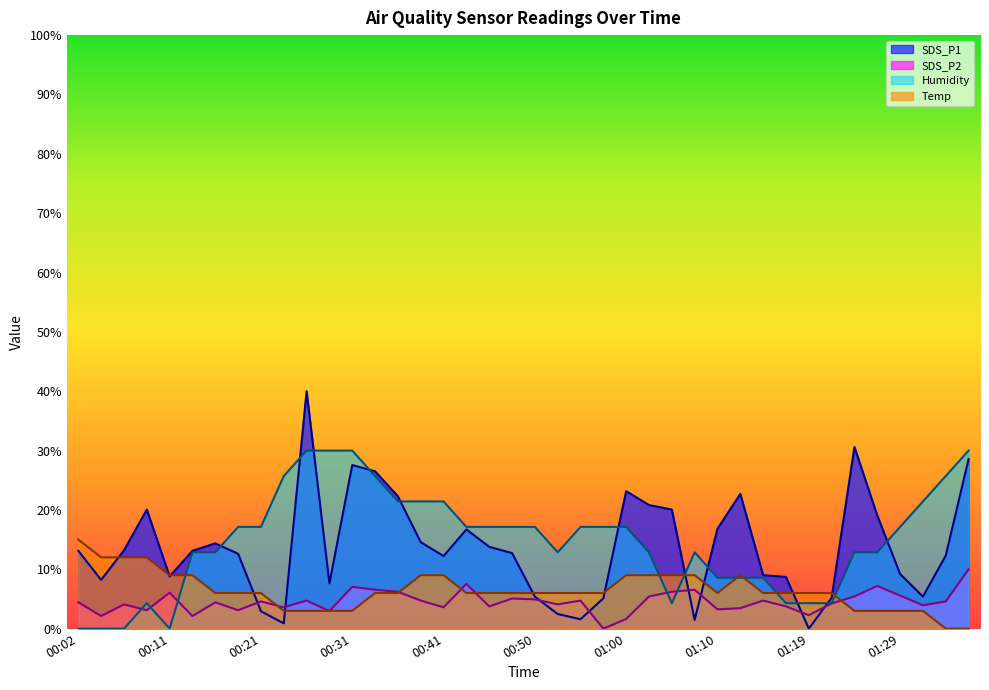

What is the total value across all series at 00:28?

43.6